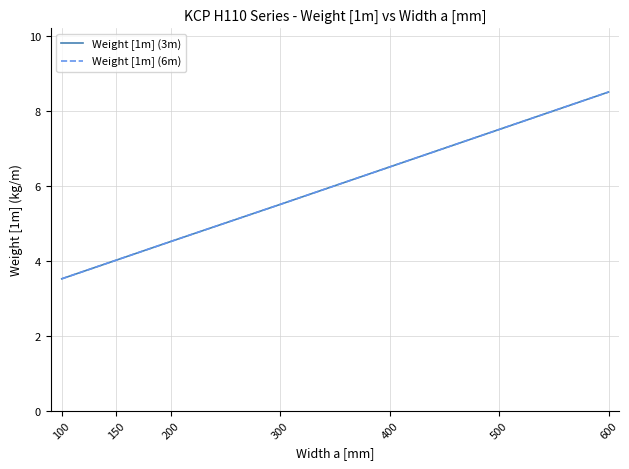

What is the average value of the Weight [1m] (6m) series?

5.7